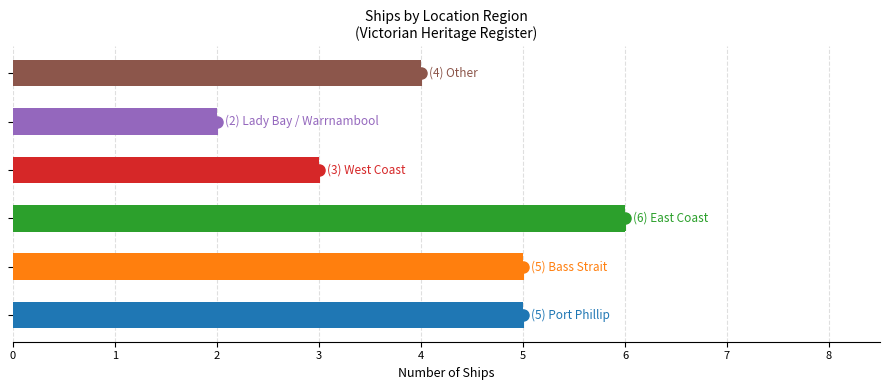

What is the difference between the maximum and minimum values?

4